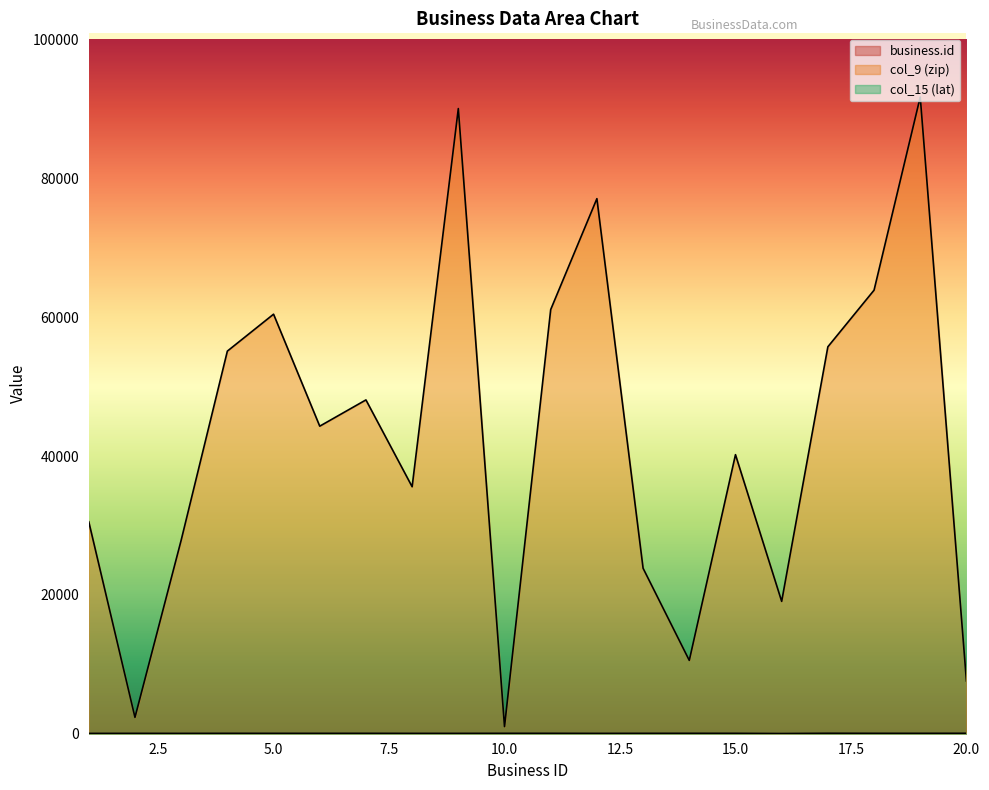

How many positive values does the col_15 (lat) series have?

19